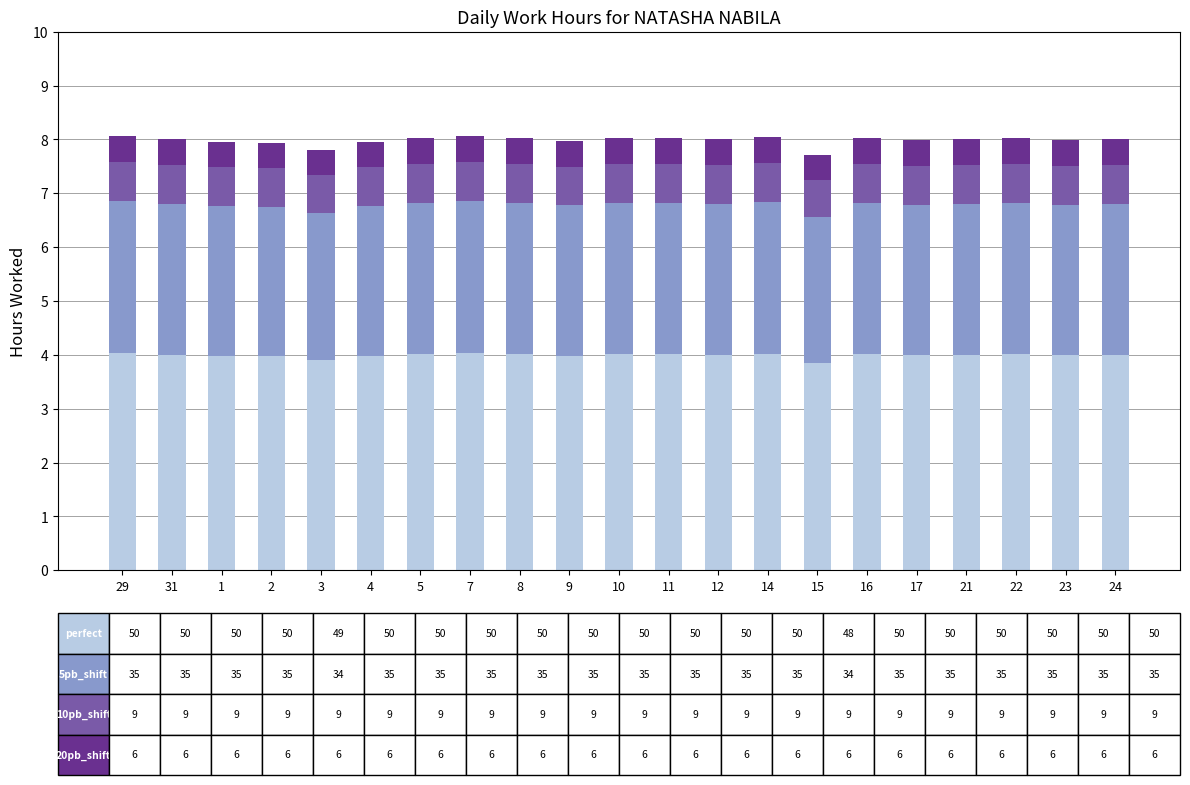

What is the total value across all series at 21?

8.0